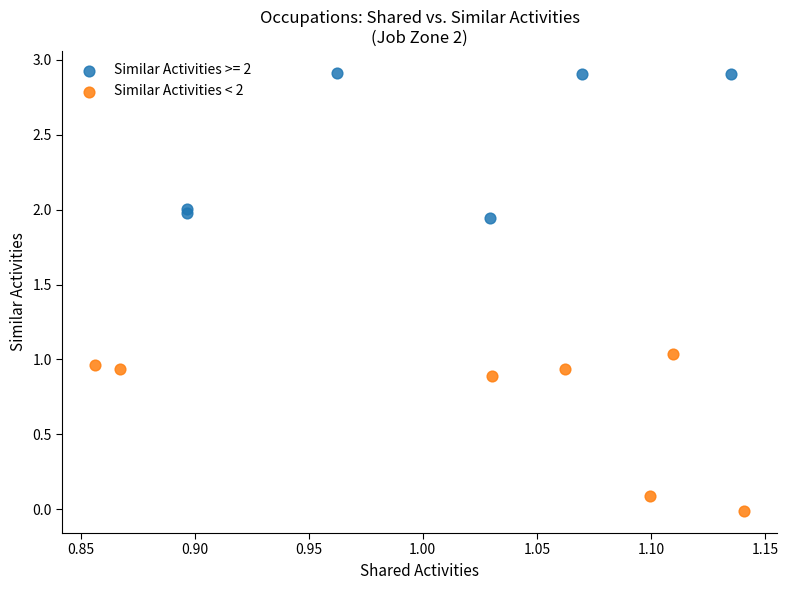

Which series reaches the minimum Y coordinate?

Similar Activities < 2